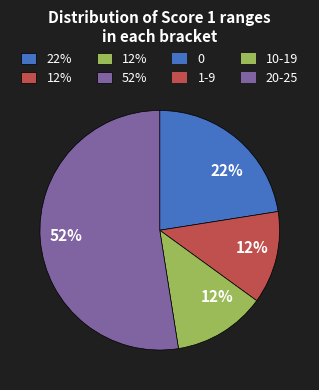

Is there any slice that represents more than half of the pie?

Yes